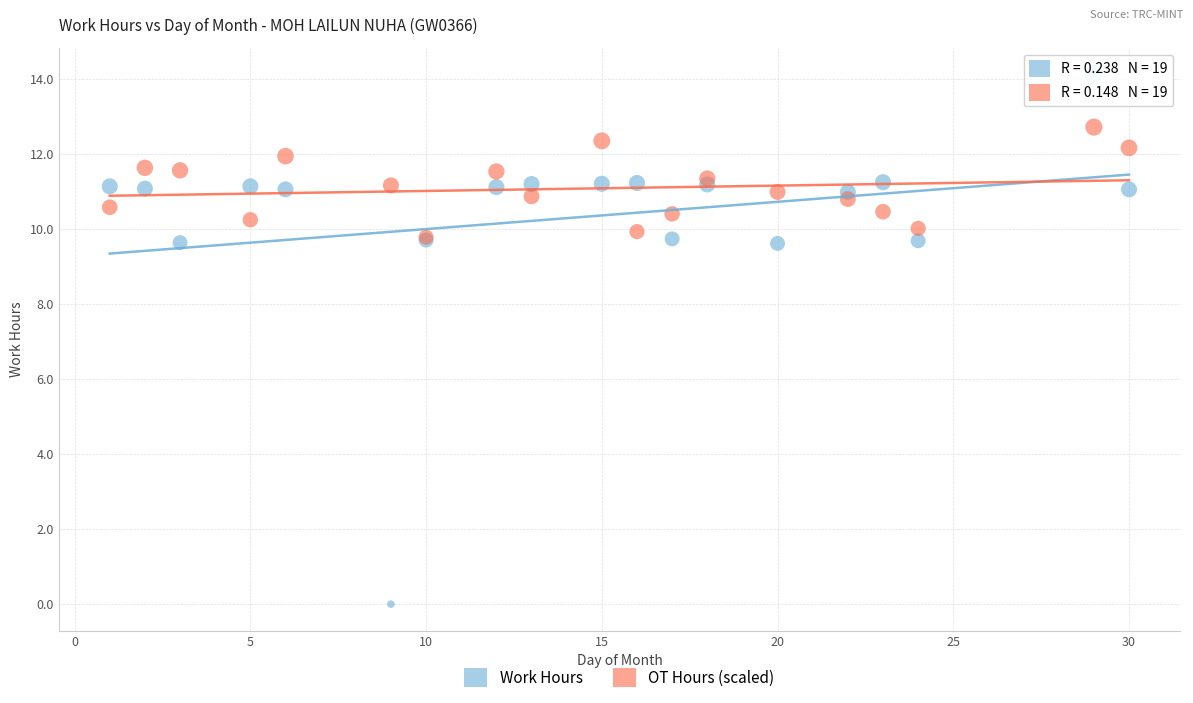

Which series reaches the maximum Y coordinate?

Work Hours